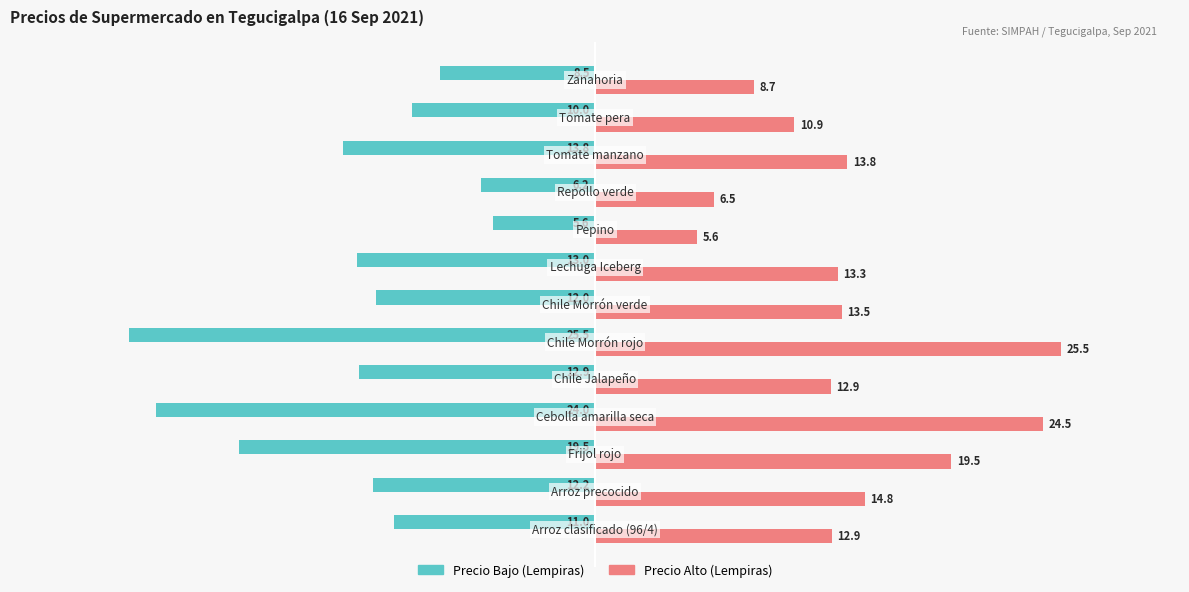

What is the lowest value of the Precio Bajo (Lempiras) series?

-25.5